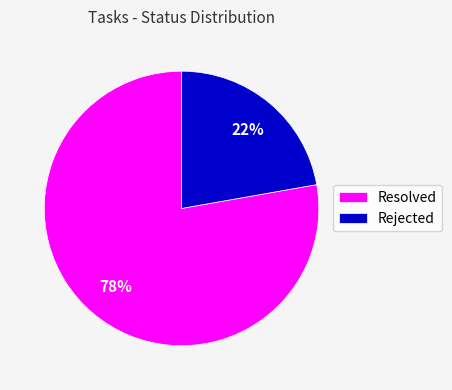

Combined, do Rejected and Resolved account for over 50%?

Yes